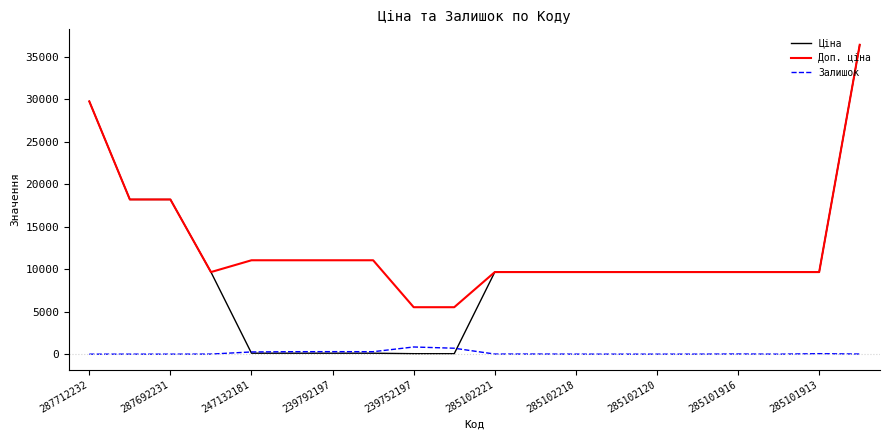

Rank the series by their average value, from lowest to highest.

Залишок, Ціна, Доп. ціна